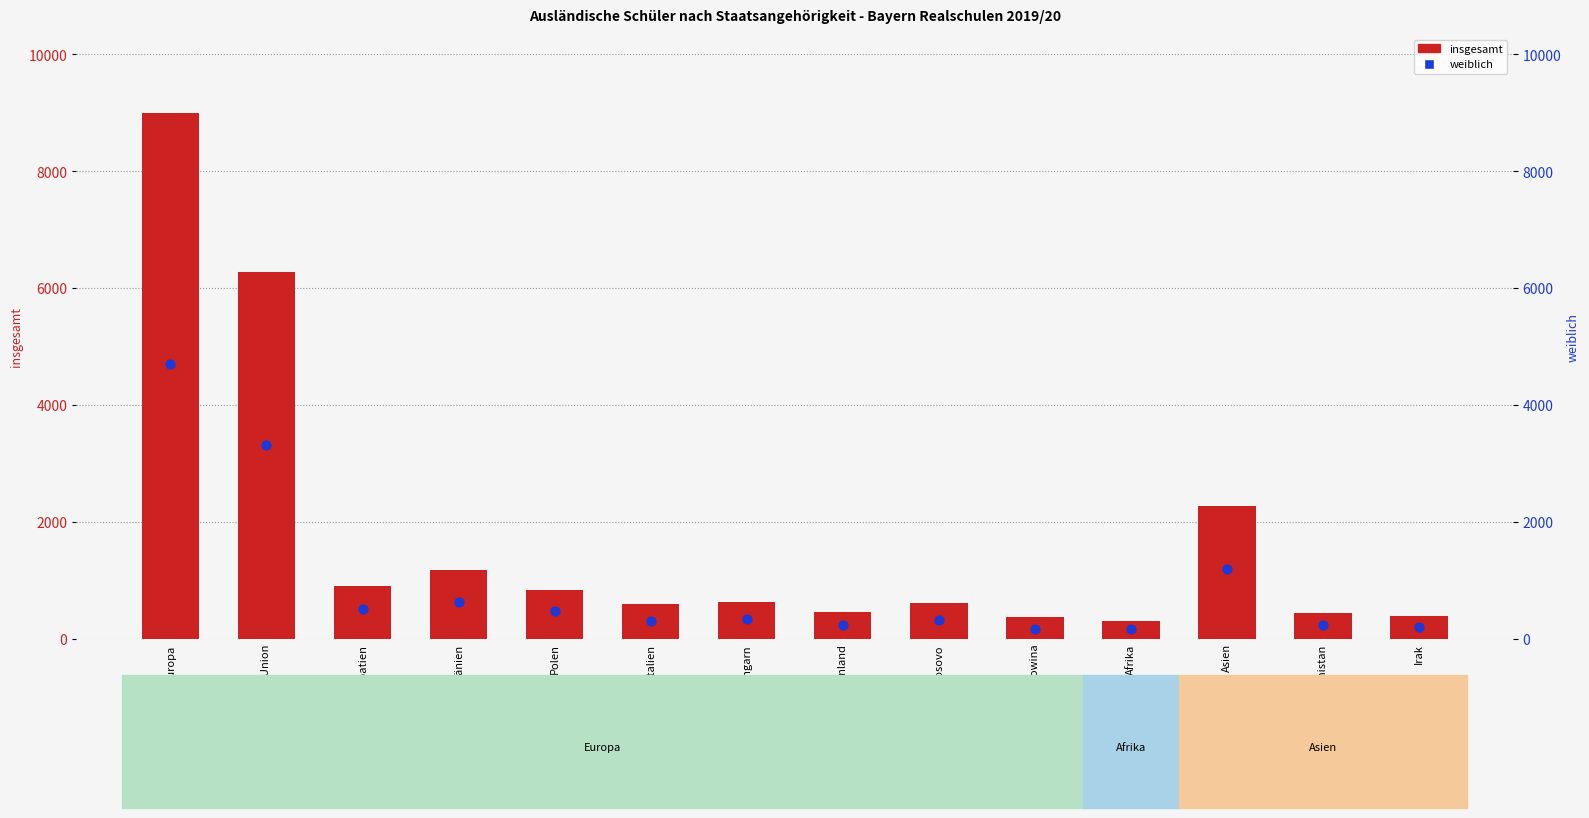

Which series reaches the minimum Y coordinate?

weiblich